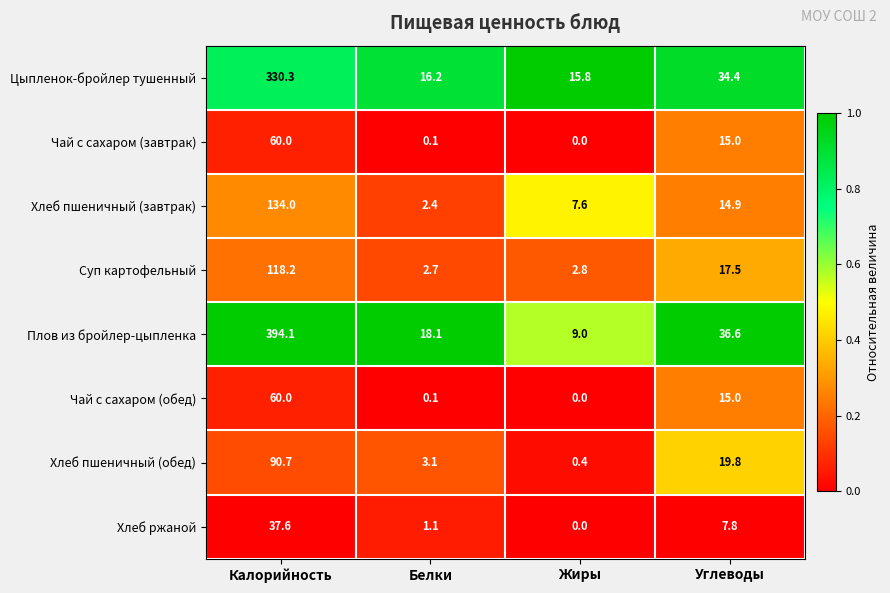

How many categories are shown in the chart?

4